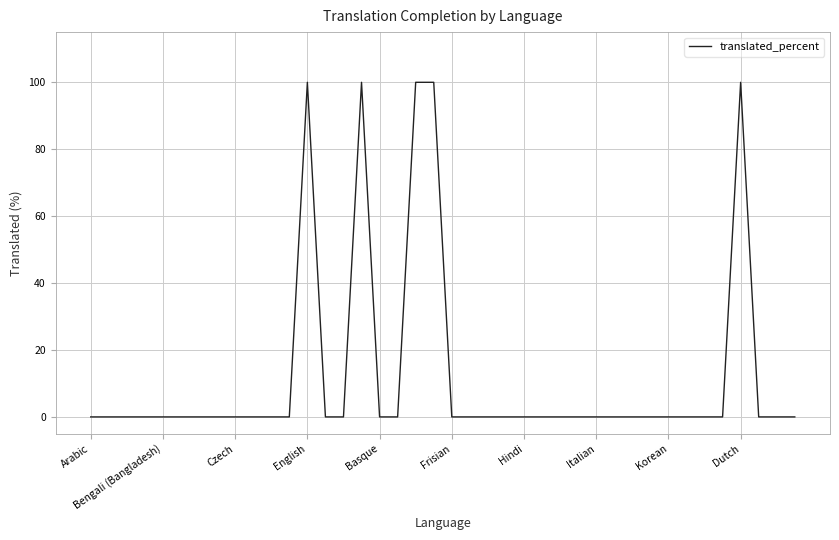

What is the greatest value displayed?

100